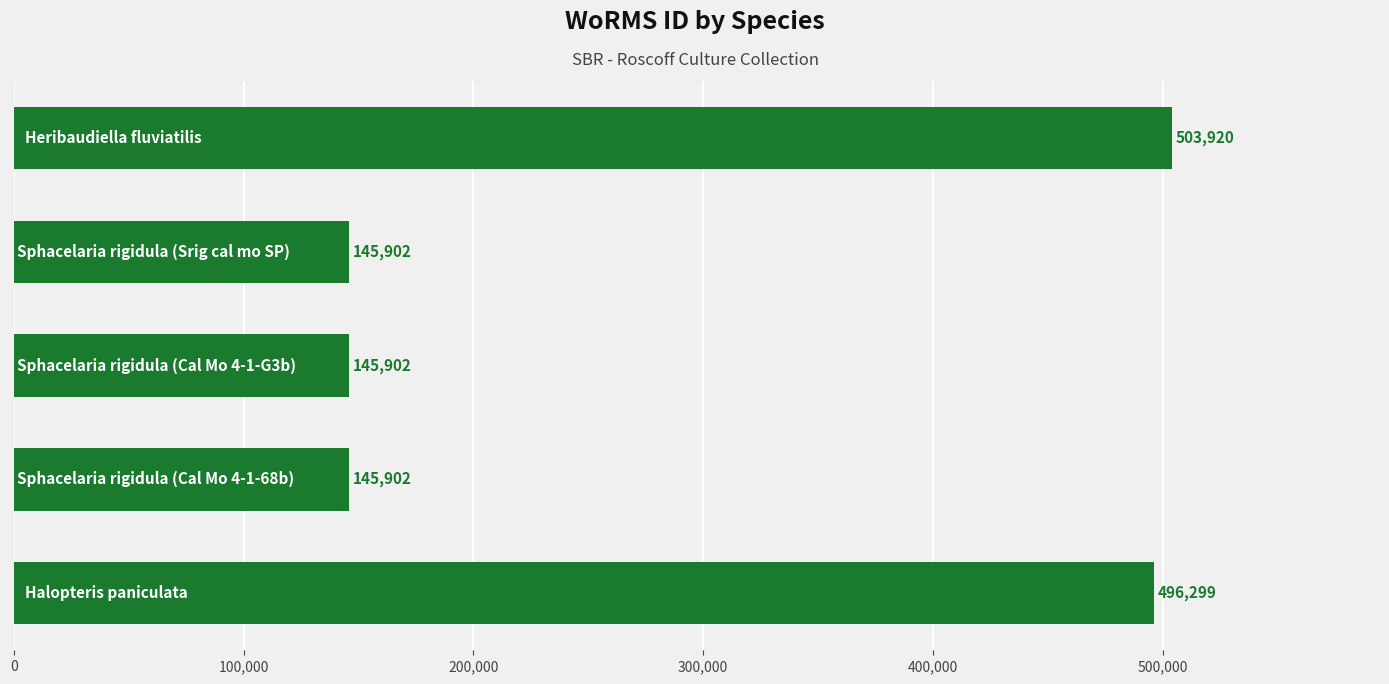

Reading top to bottom, transcribe all the data shown in this chart.

503920	145902	145902	145902	496299